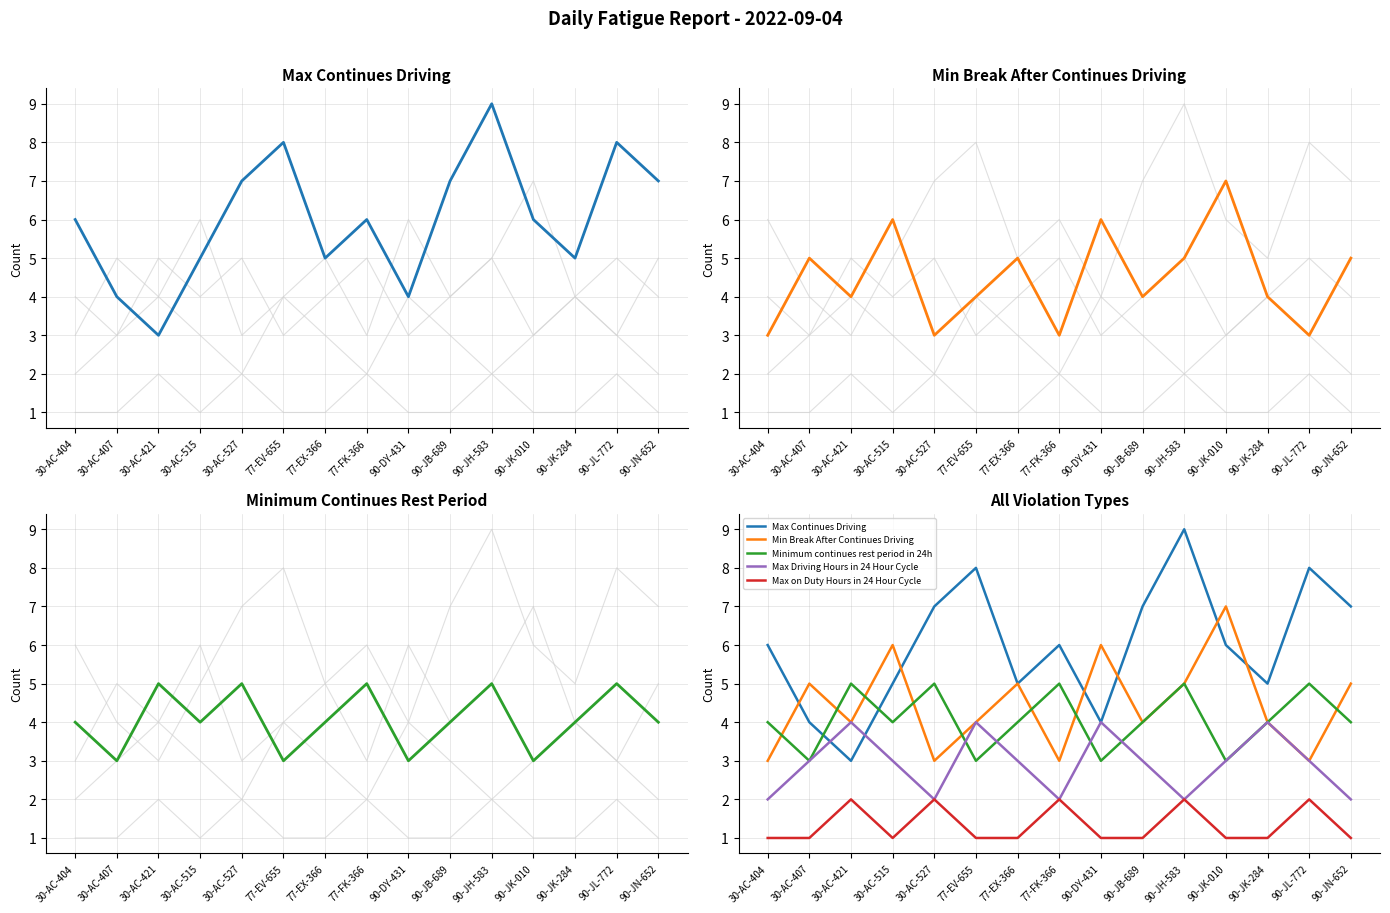

At which category does Min Break After Continues Driving reach its first local valley?

30-AC-421